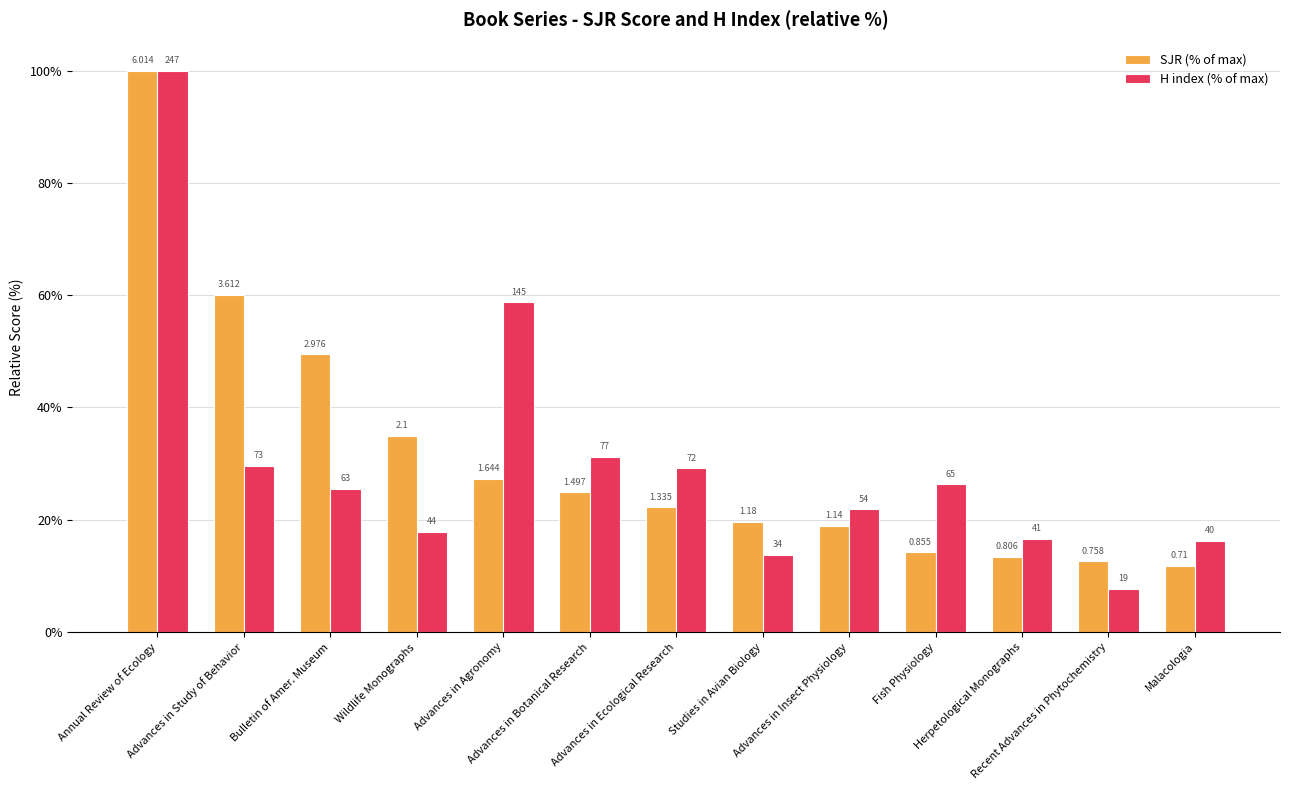

What is the label of the 4th bar from the right?

Fish Physiology